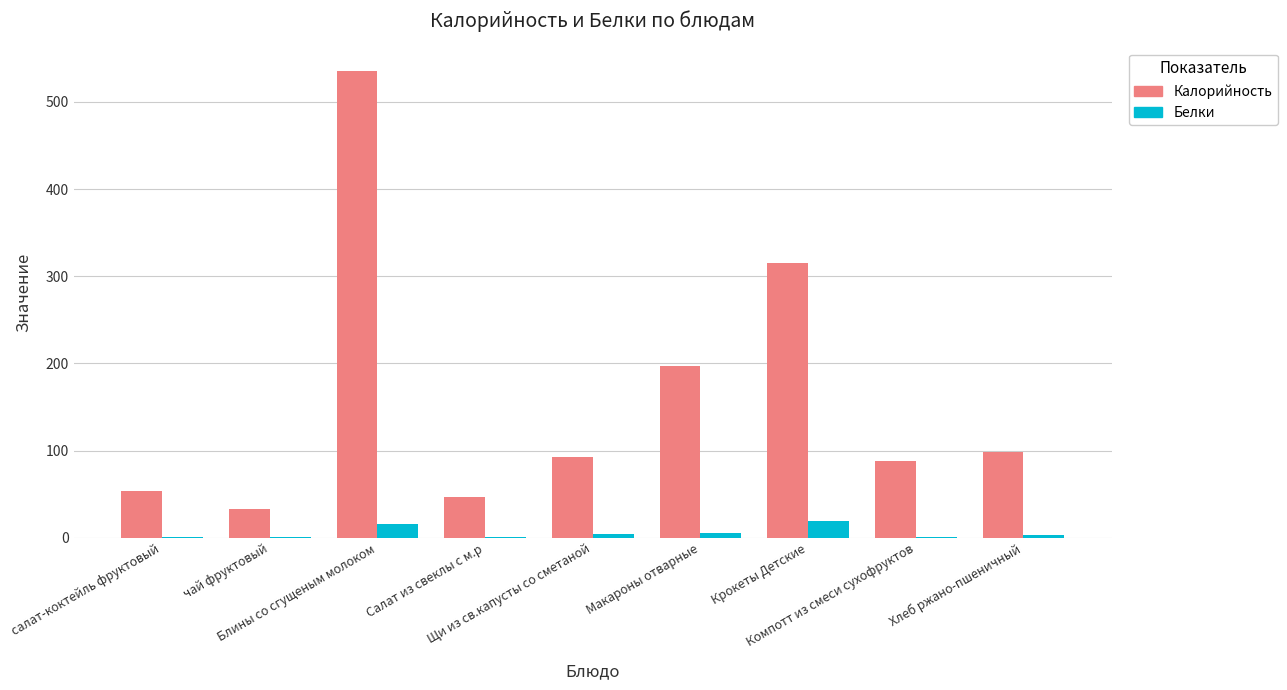

Are the bars grouped side by side (vs. stacked)?

Yes